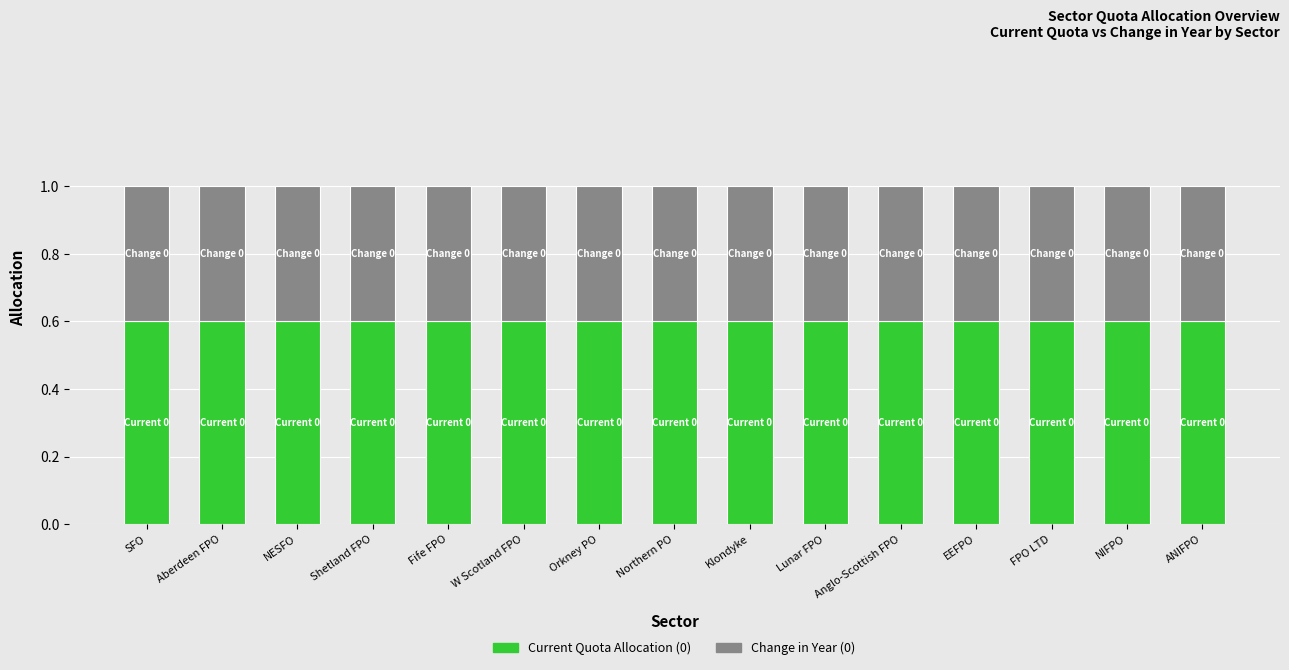

What is the total value across all series at NIFPO?

1.0